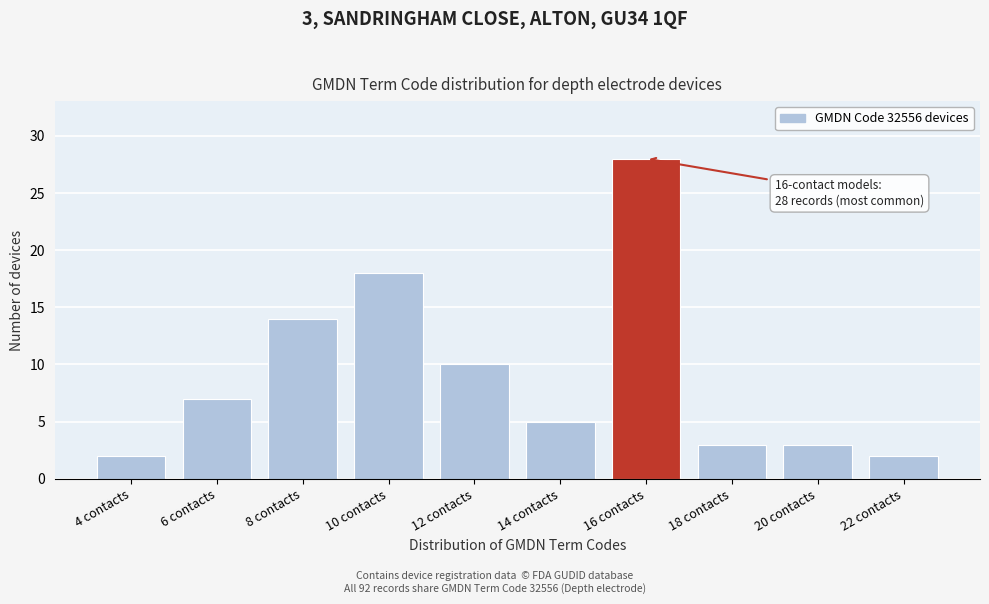

Reading left to right, what are all the values shown in this chart?

2	7	14	18	10	5	28	3	3	2